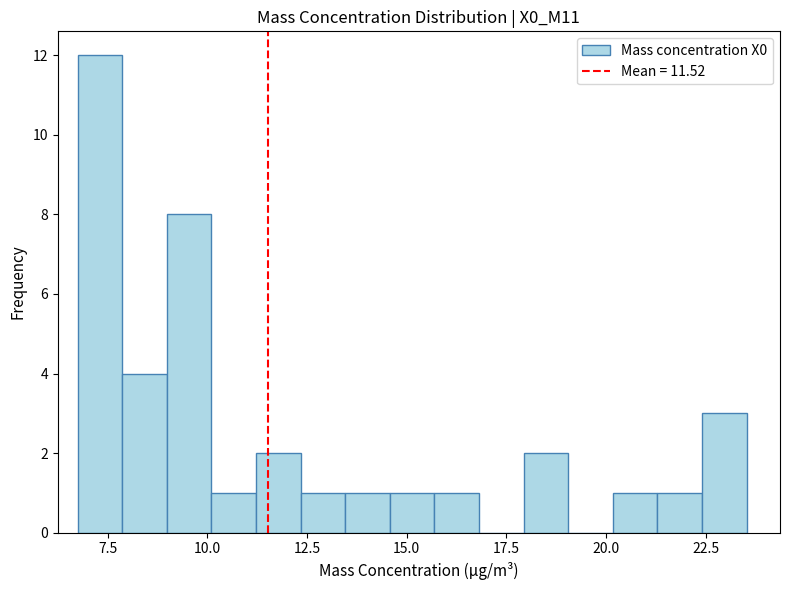

Read against the x-axis, roughly where is the centre of the tallest bar?

7.5